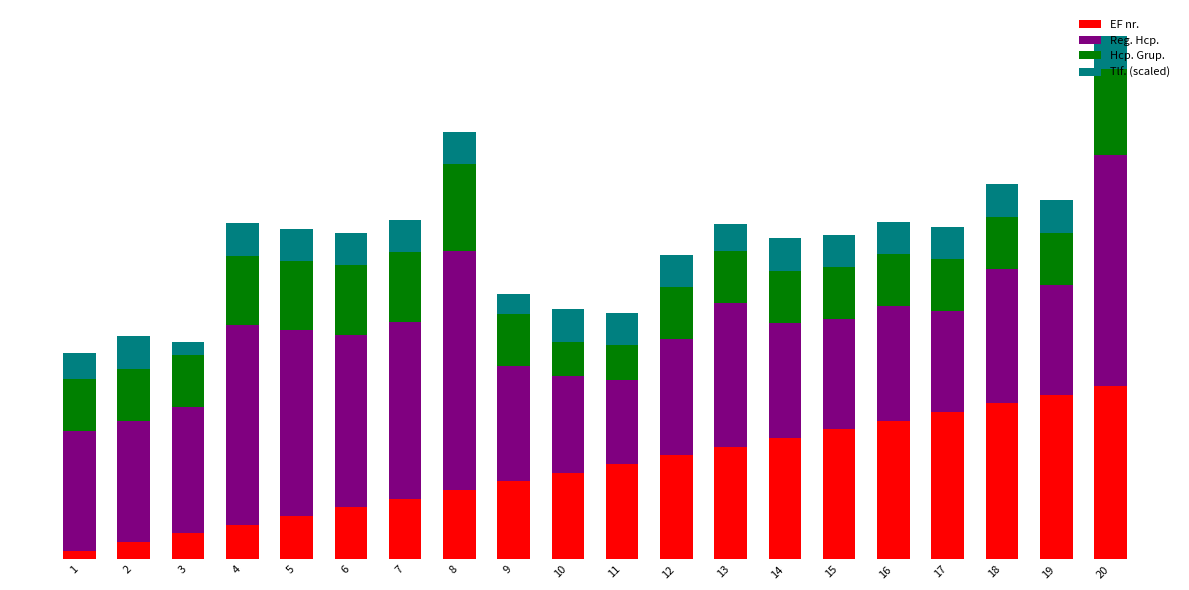

The value of Hcp. Grup. at 11 is 2.2. True or false?

False